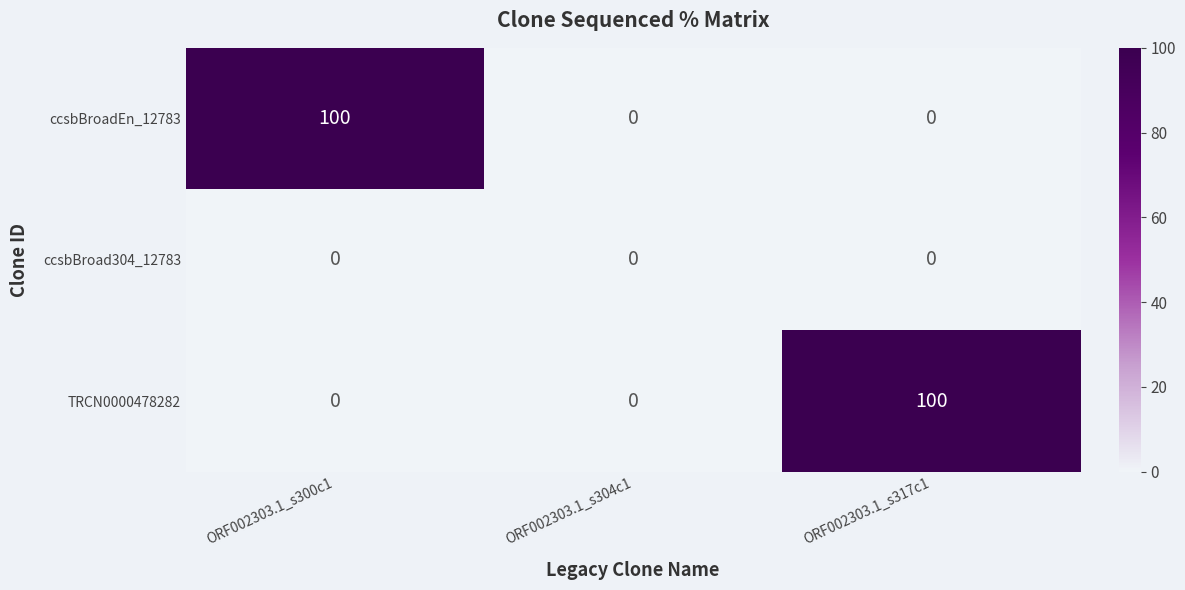

At how many categories does at least one series exceed 22?

2